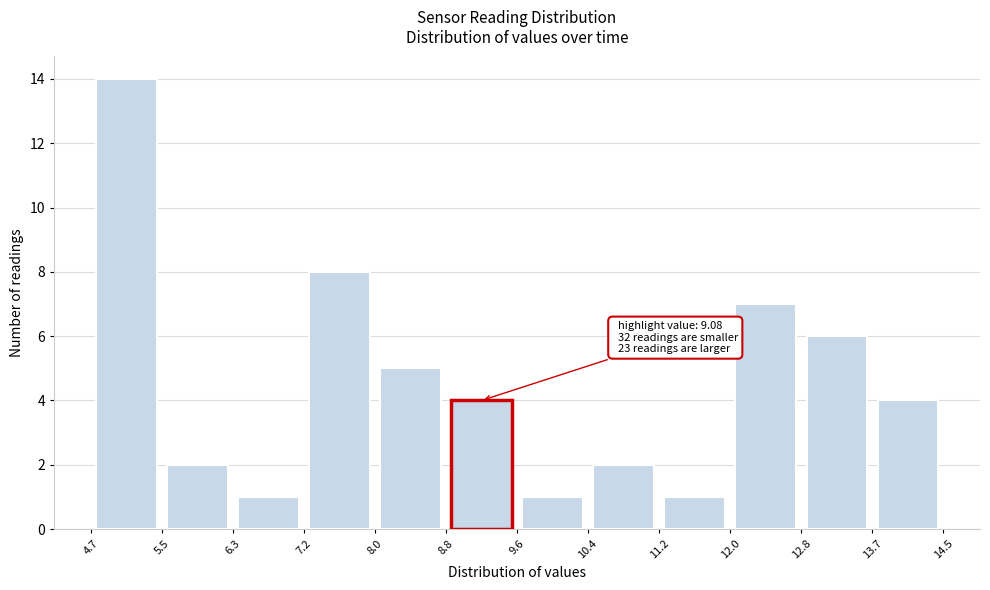

Over which range of the x-axis is the bar tallest?

4.7 to 5.5